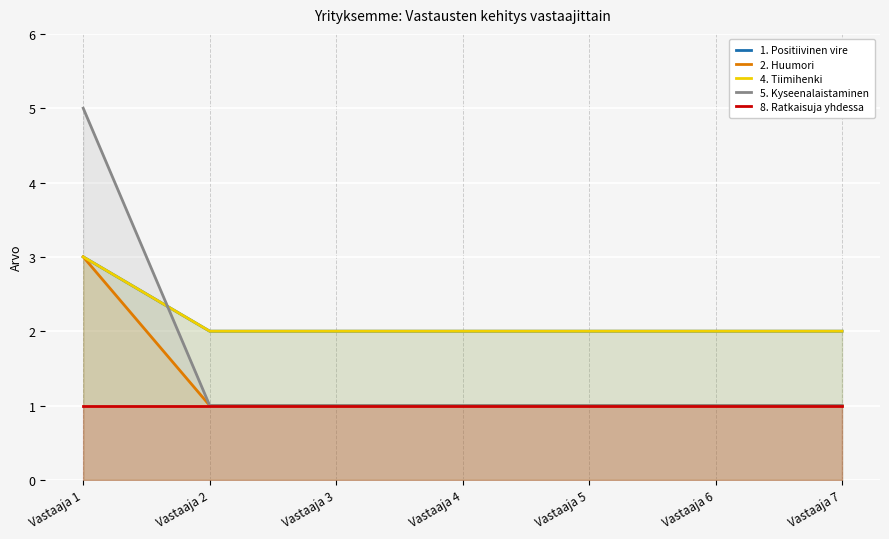

What is the minimum value shown in the chart?

1